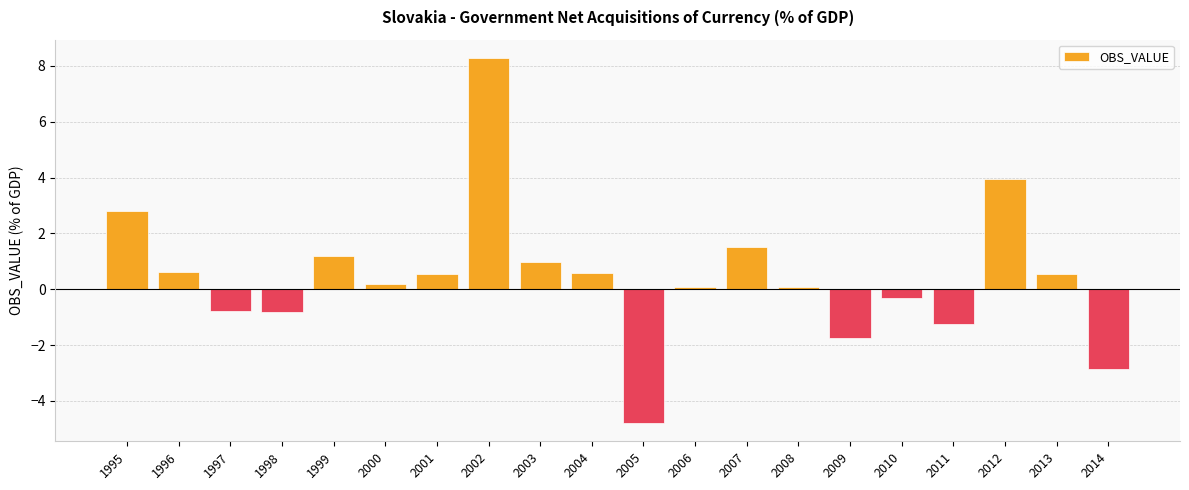

What is the difference between the second highest and second lowest values?

6.8